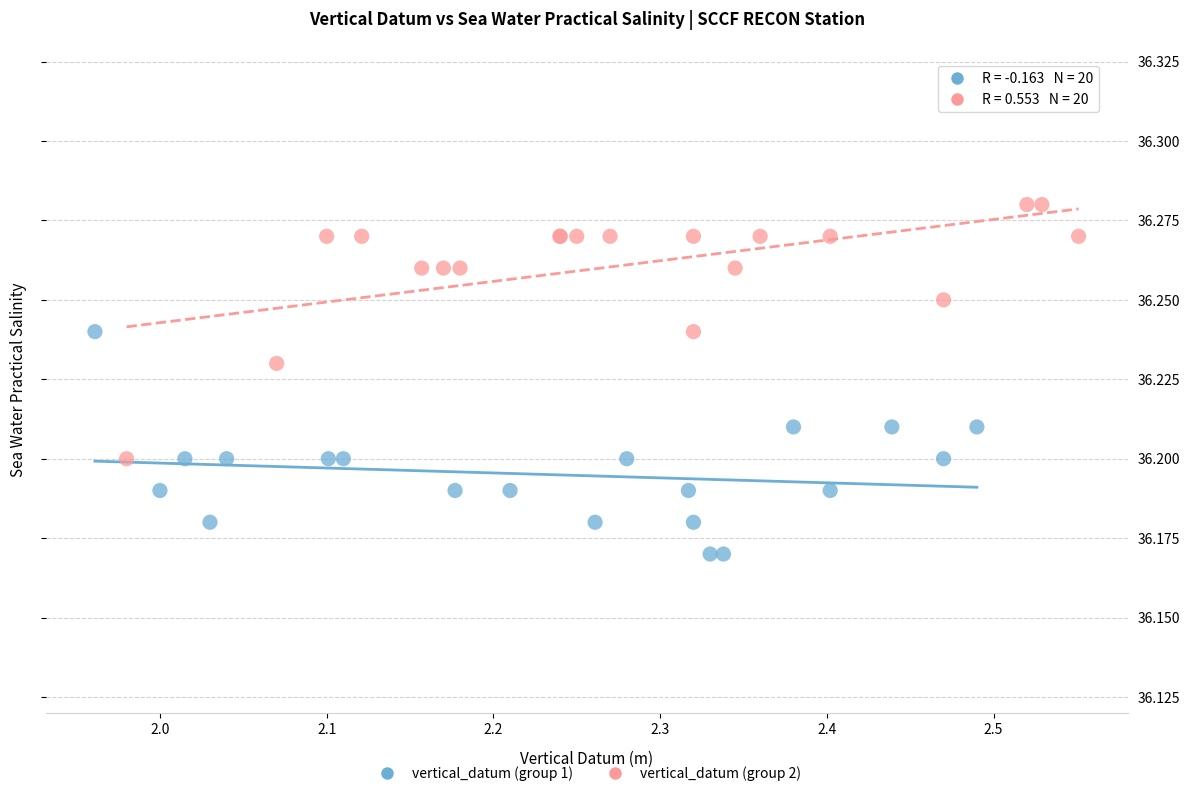

Which series has the largest Y range (max minus min)?

vertical_datum (group 2)